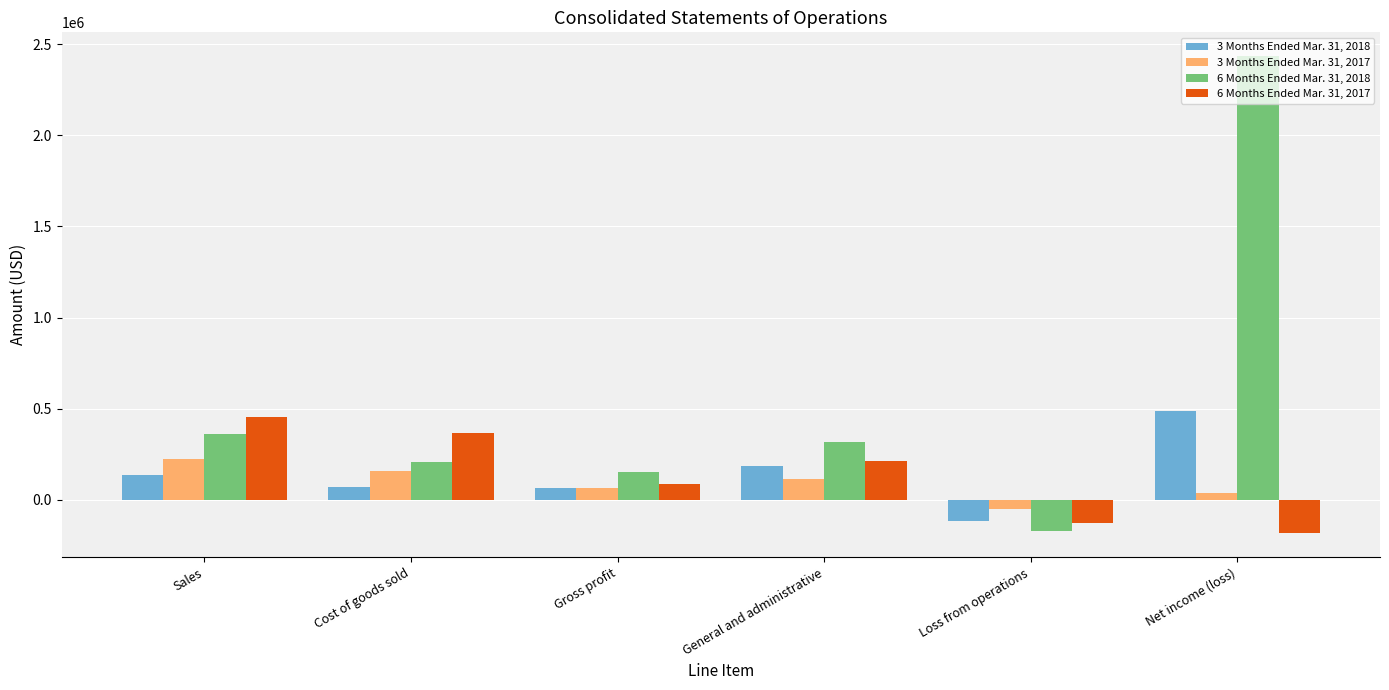

Which series has the largest range (max minus min)?

6 Months Ended Mar. 31, 2018